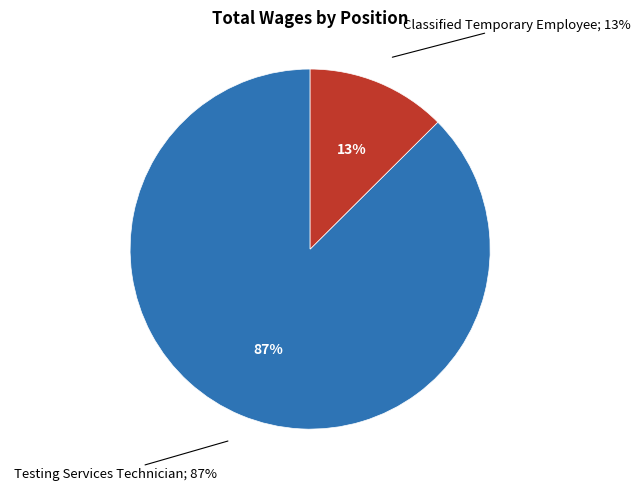

What percentage is the Classified Temporary Employee slice, to the nearest percent?

13%